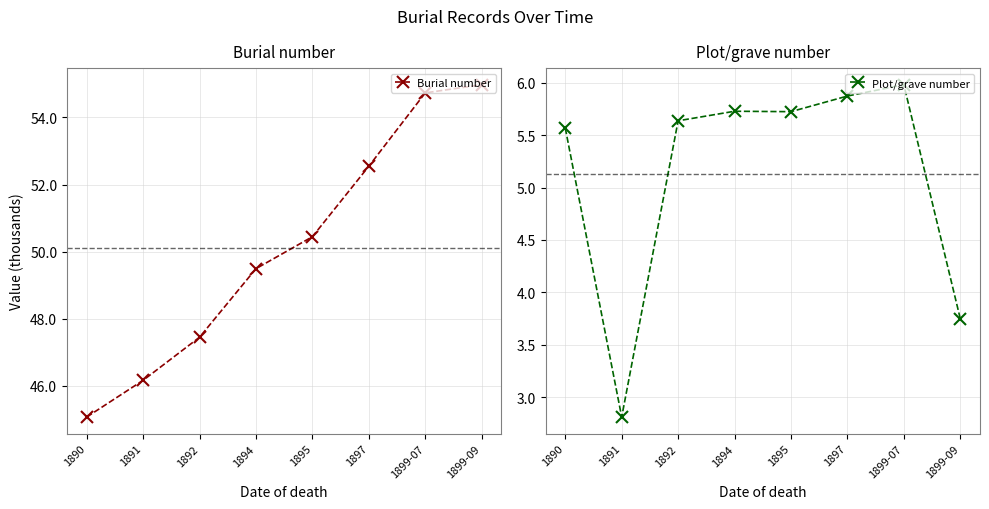

At which label is Burial number closest to 50?

1895